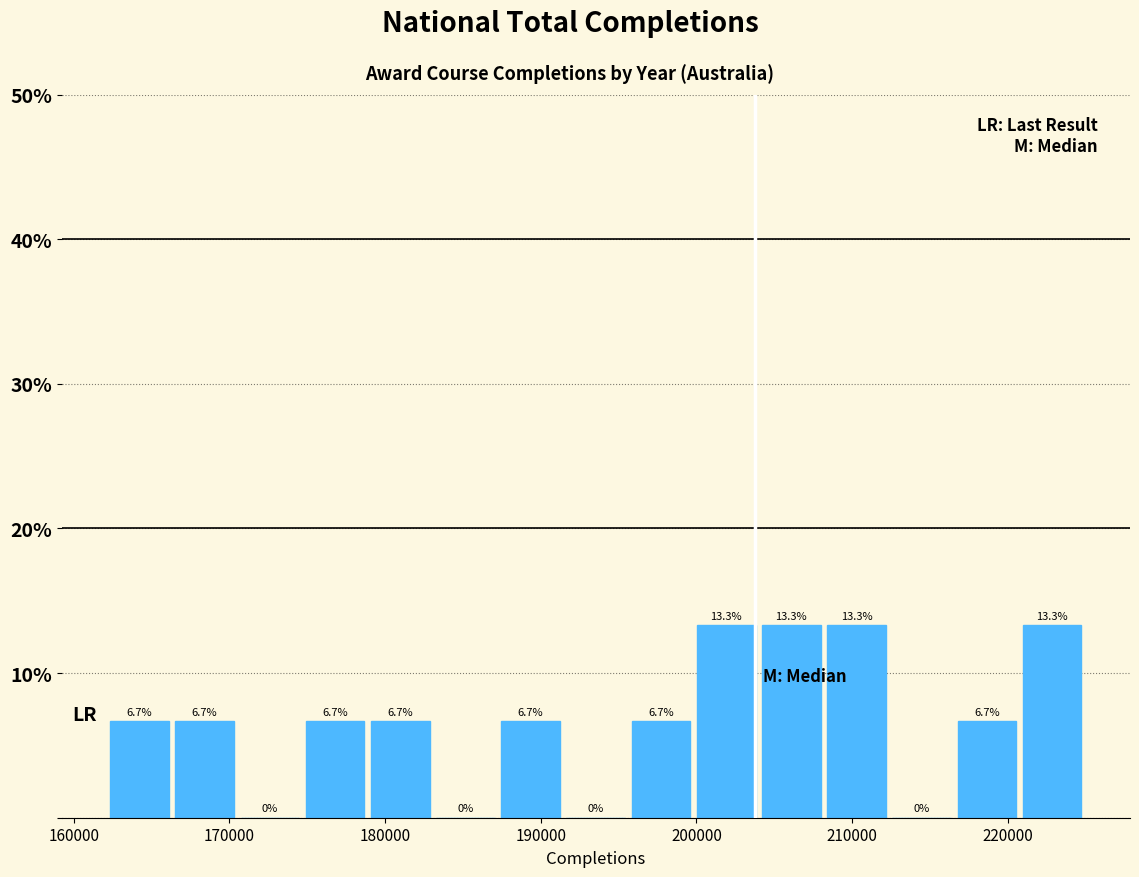

Reading left to right, transcribe this chart: for each bar, give the range it covers on the x-axis and its height. The bar edges are not printed on the chart, so give them approximately, as read against the axis.

162000 to 167000: 6.7
167000 to 171000: 6.7
171000 to 175000: 0.0
175000 to 179000: 6.7
179000 to 183000: 6.7
183000 to 187000: 0.0
187000 to 192000: 6.7
192000 to 196000: 0.0
196000 to 200000: 6.7
200000 to 204000: 13.3
204000 to 208000: 13.3
208000 to 213000: 13.3
213000 to 217000: 0.0
217000 to 221000: 6.7
221000 to 225000: 13.3